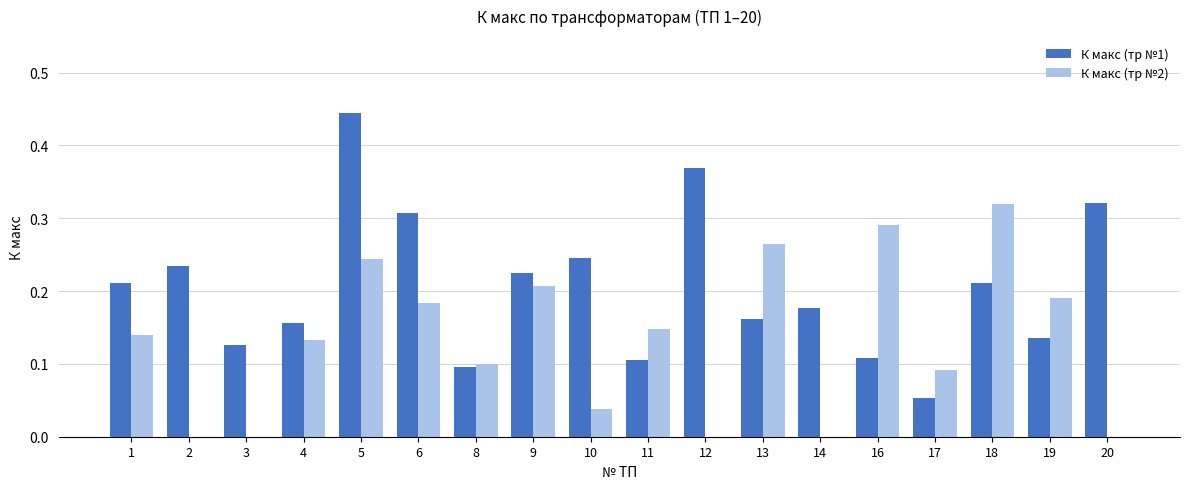

Which series changed the most between 3 and 17?

К макс (тр №2)